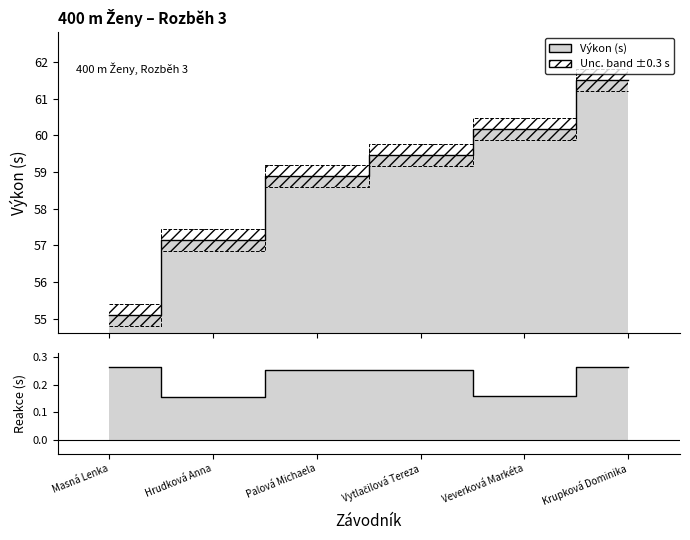

How many data points in Výkon are above 59?

3